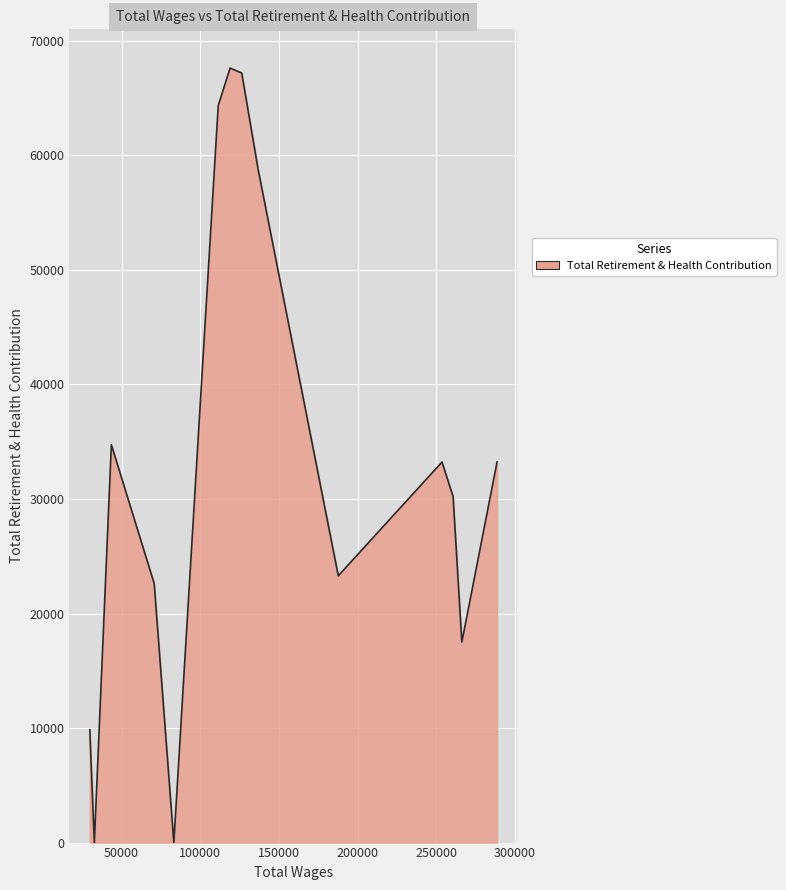

Does the chart display data point markers on the line(s)?

No